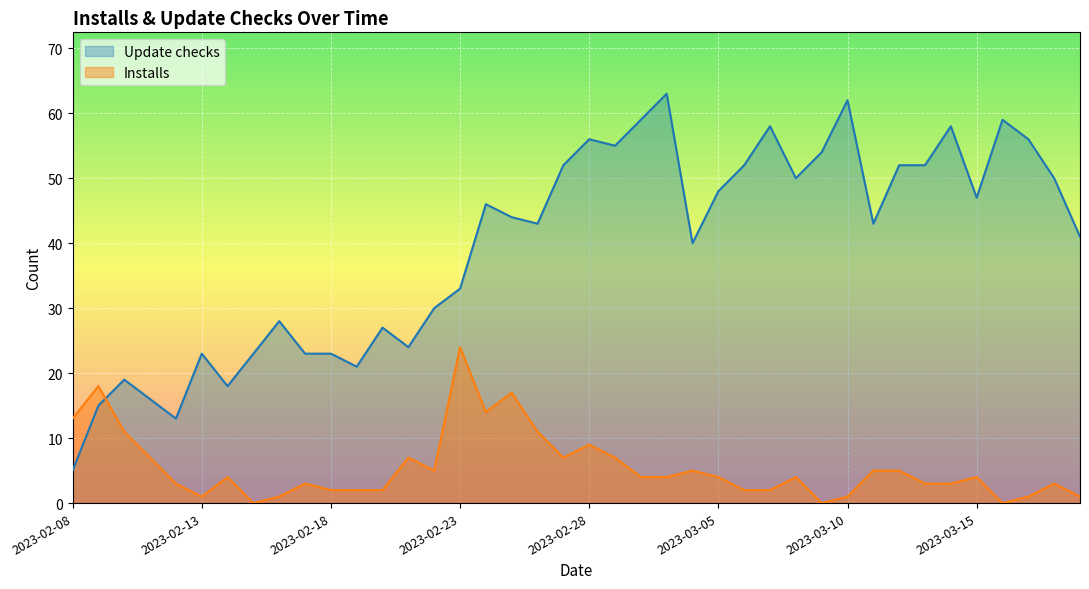

Does the chart display data point markers on the line(s)?

No